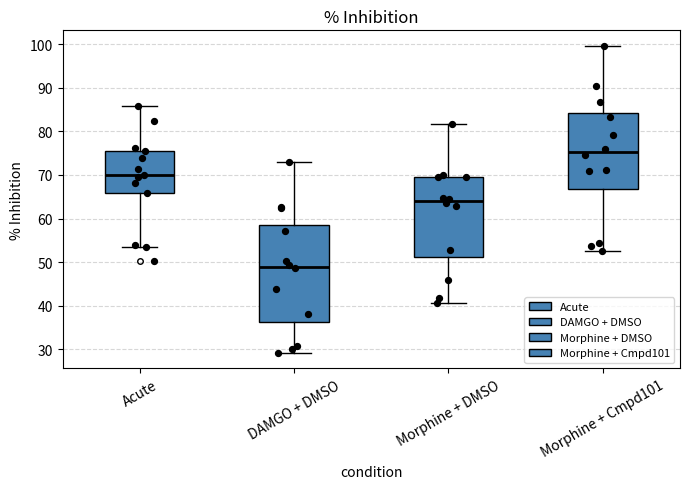

Where is the lower edge of the box for DAMGO + DMSO on the y-axis? The values are not printed on the chart, so give them approximately, as read against the axis.

36